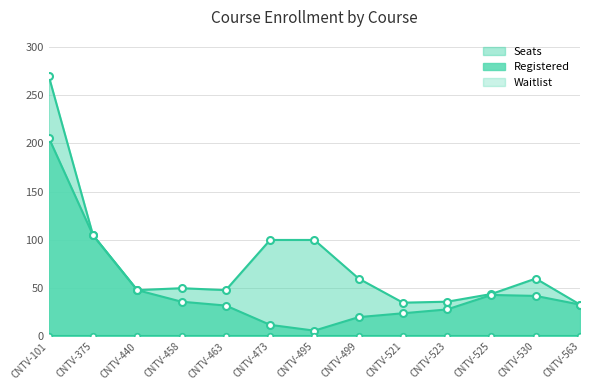

True or false: Registered has a value of 57 at CNTV-530.

False